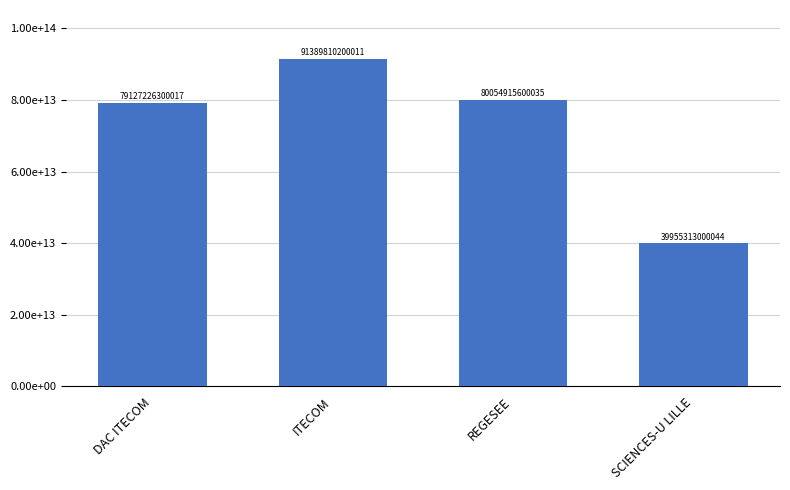

The value at SCIENCES-U LILLE is 39955313000044. True or false?

True